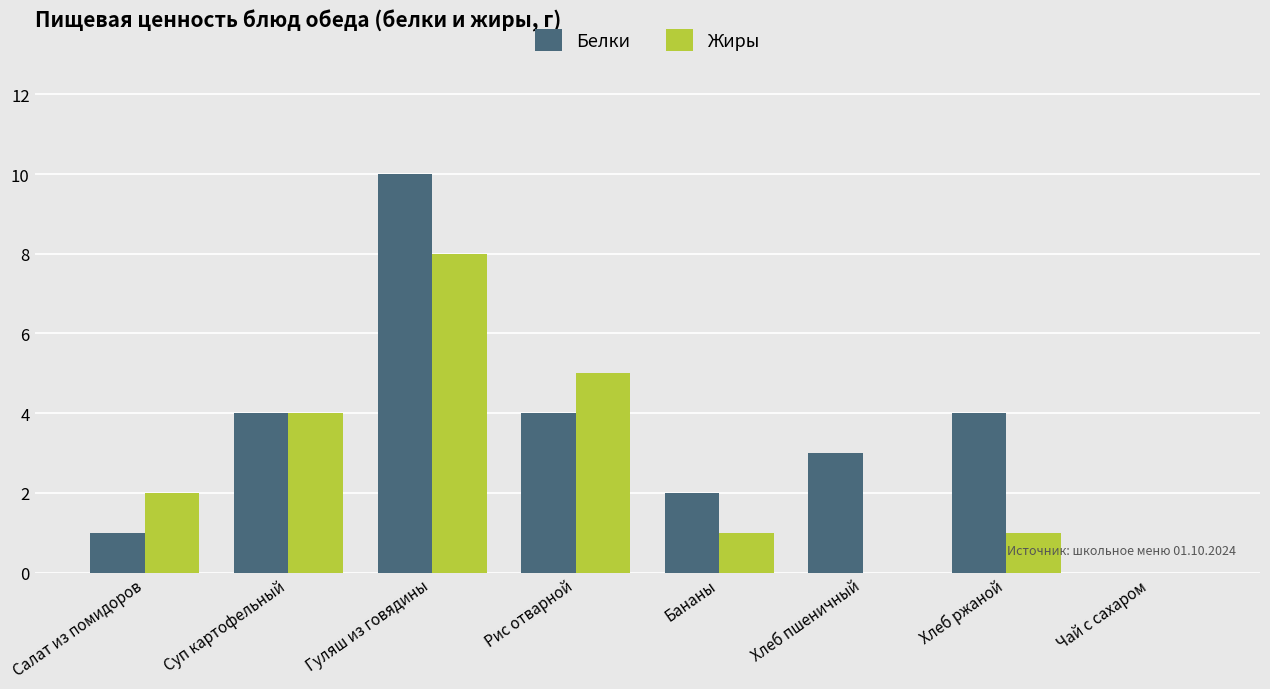

What value does the Белки series have at Хлеб ржаной?

4